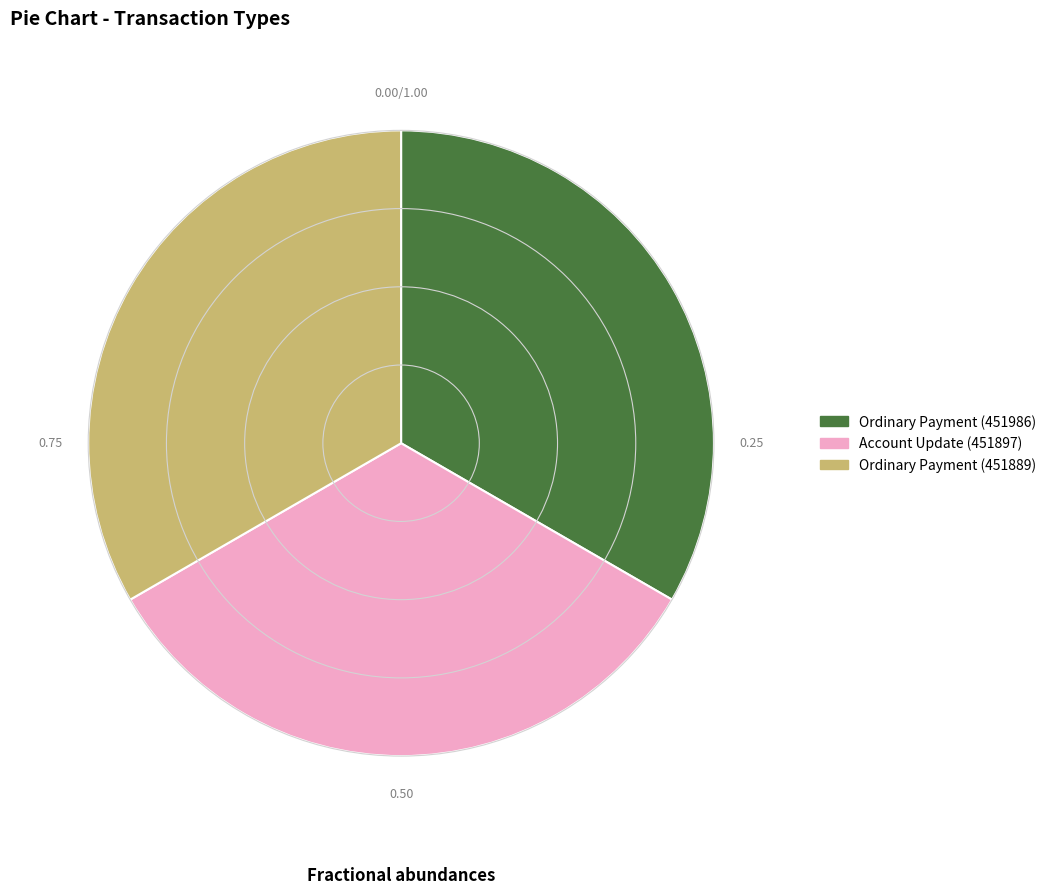

Does Ordinary Payment (451986) represent more than half of the total?

No